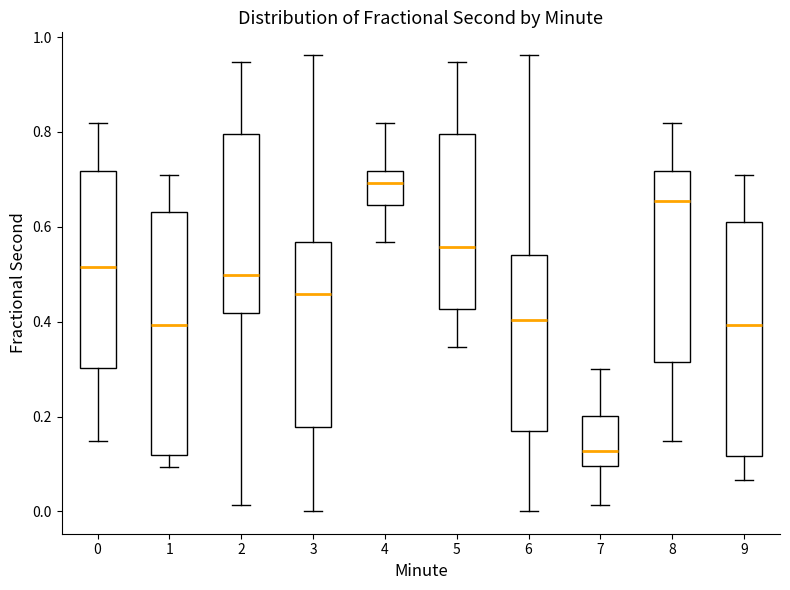

Which box has the lowest median line?

7